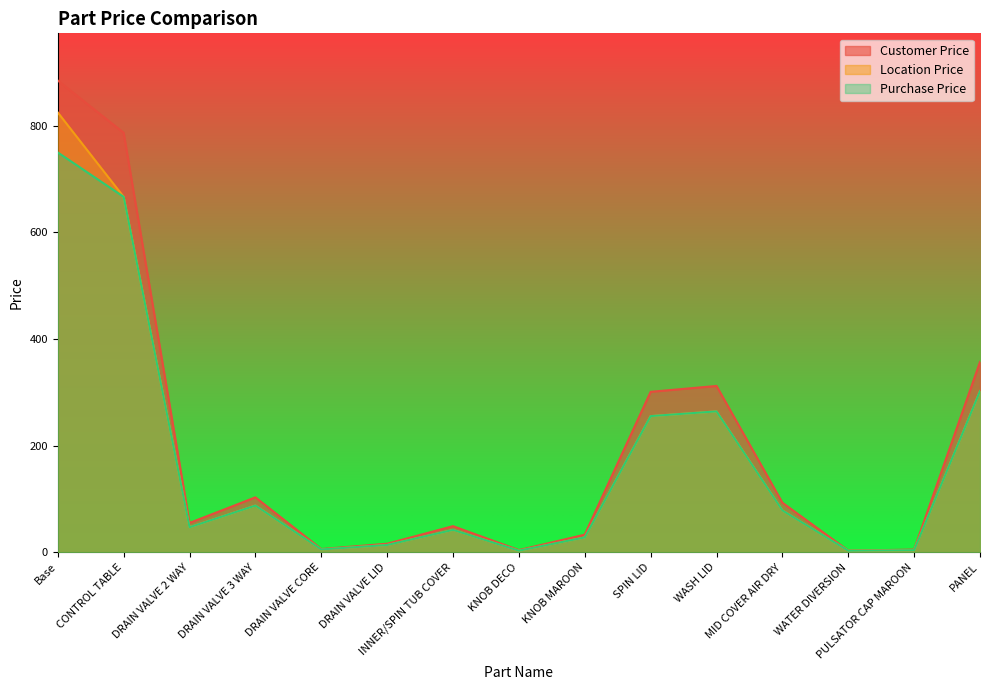

Reading right to left, what are all the values shown in this chart?

Customer Price: 357.0	5.0	3.0	93.0	312.0	301.0	33.0	4.0	49.0	16.0	6.0	103.0	55.0	787.0	885.0
Location Price: 302.4	3.9	2.8	78.5	264.3	255.4	27.9	3.0	41.9	13.6	5.3	87.6	46.9	666.8	825.0
Purchase Price: 302.4	3.9	2.8	78.5	264.3	255.4	27.9	3.0	41.9	13.6	5.3	87.6	46.9	666.8	750.0